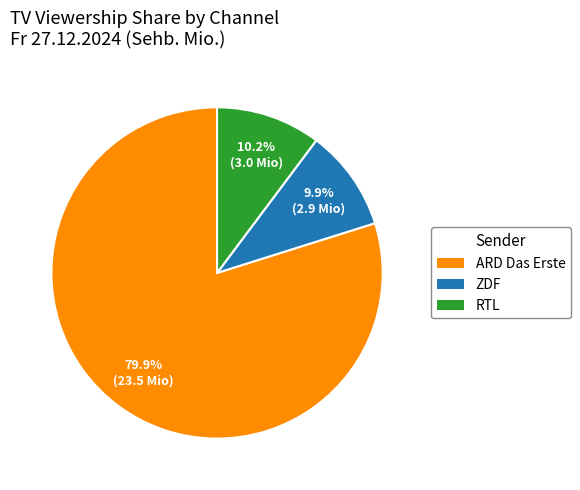

Is ZDF the majority of the pie?

No